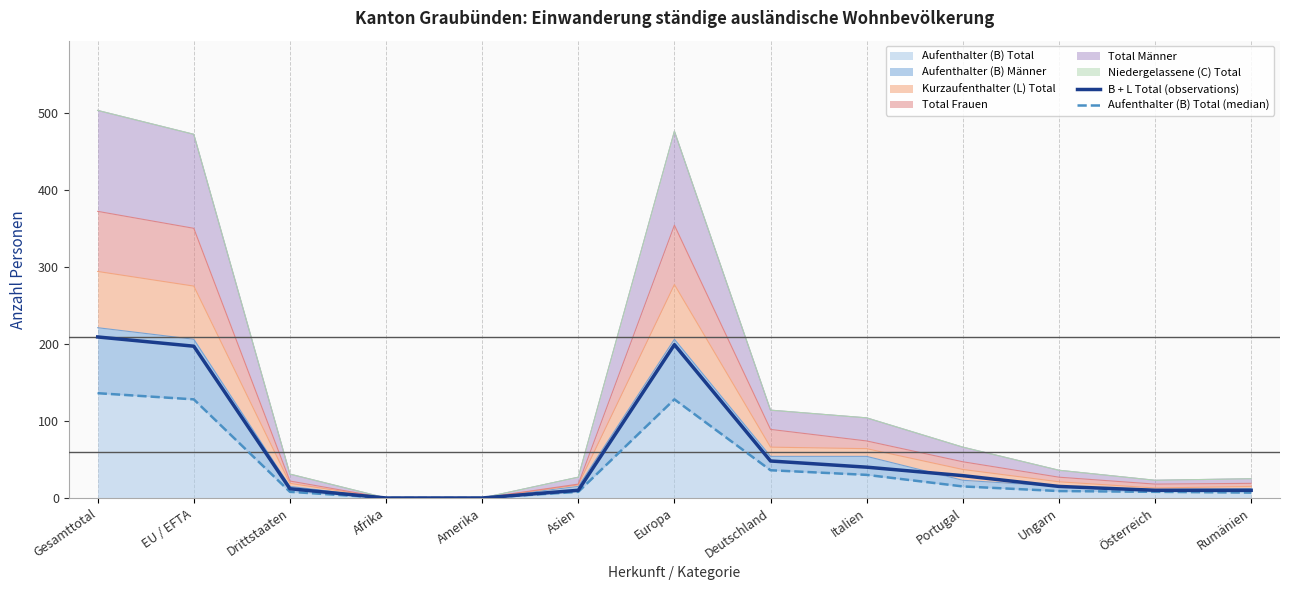

At which label does B + L Total (observations) first exceed 15?

Gesamttotal